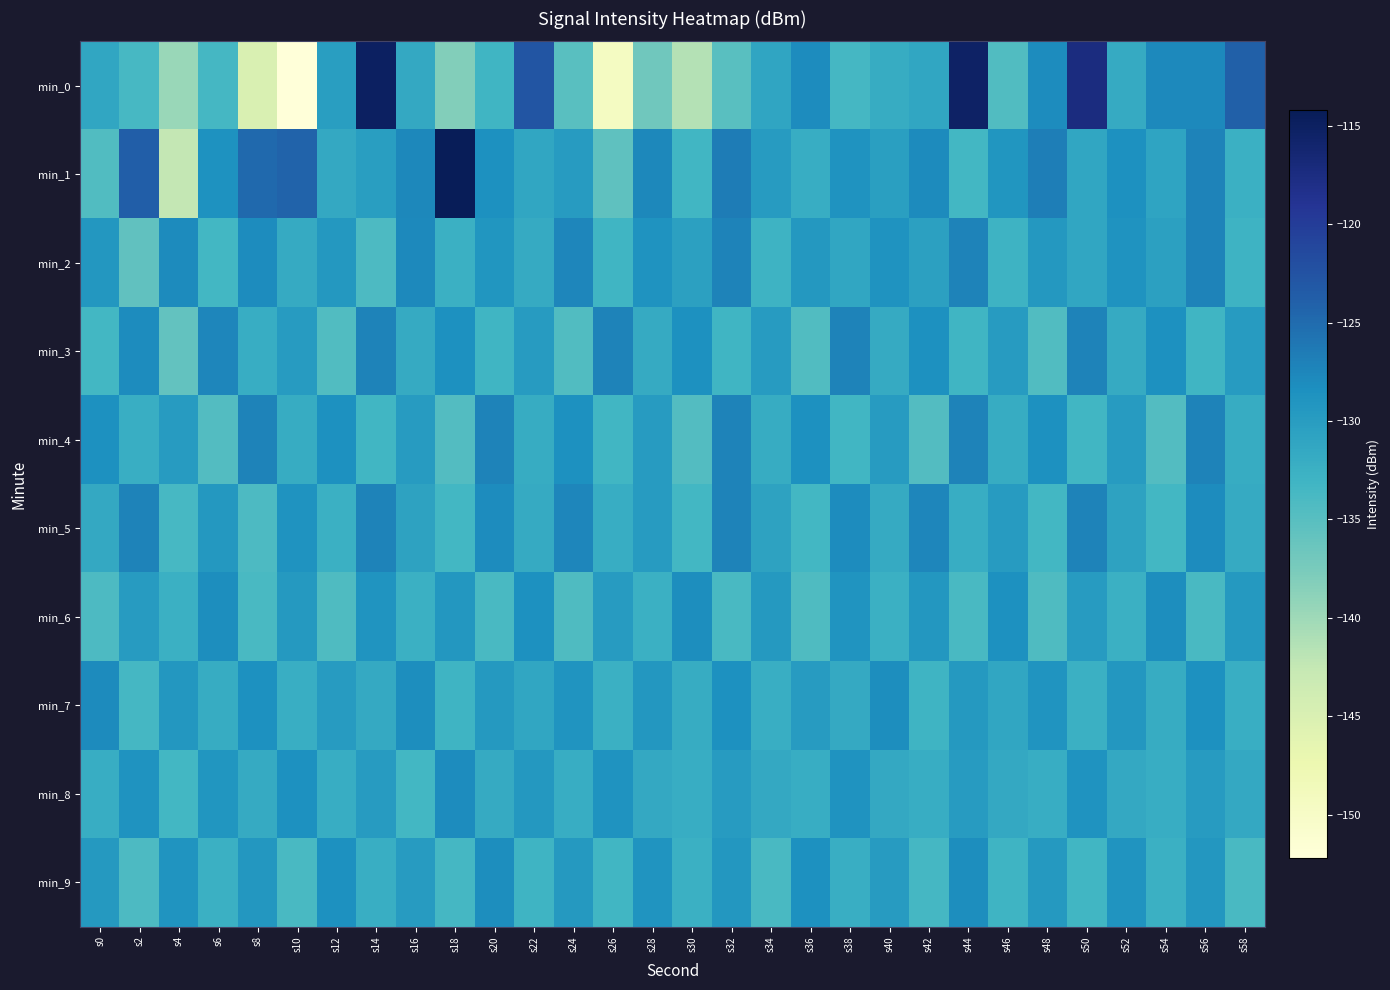

Count the number of categories in the chart.

30